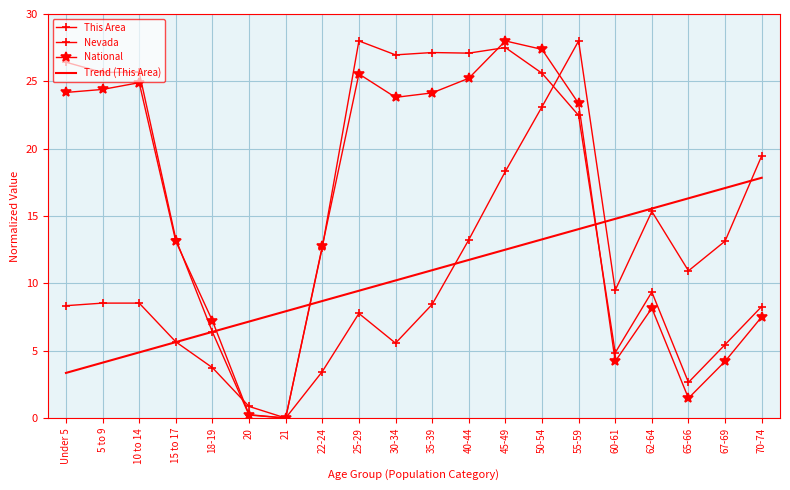

The value of This Area at 65-66 is 10.9. True or false?

True